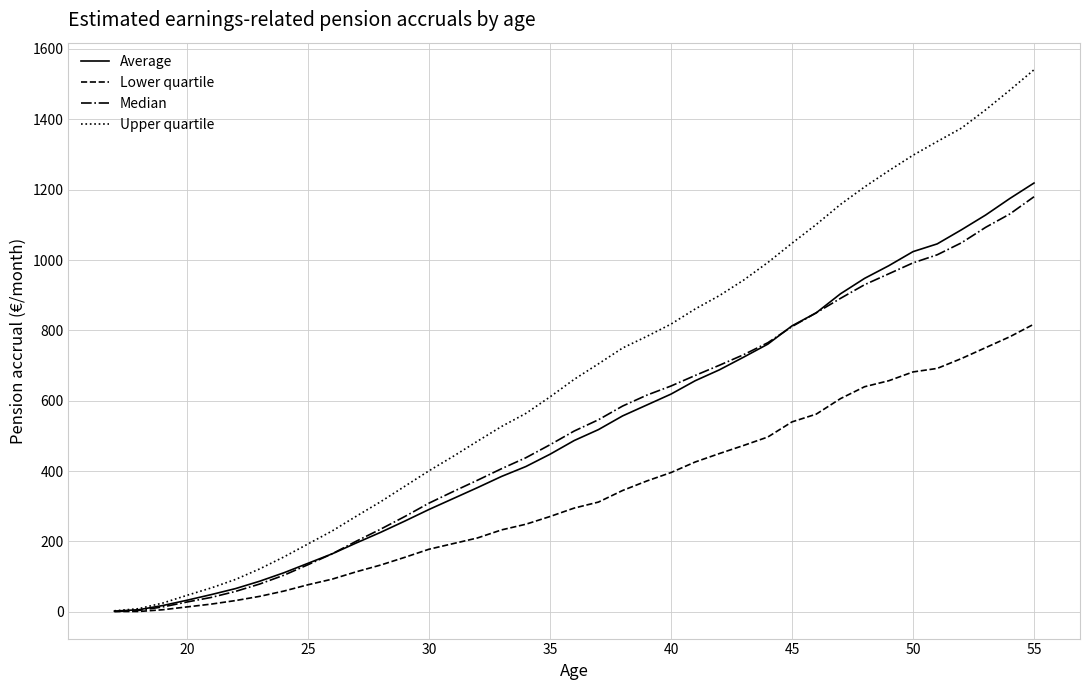

Which series has the largest total across all categories?

Upper quartile